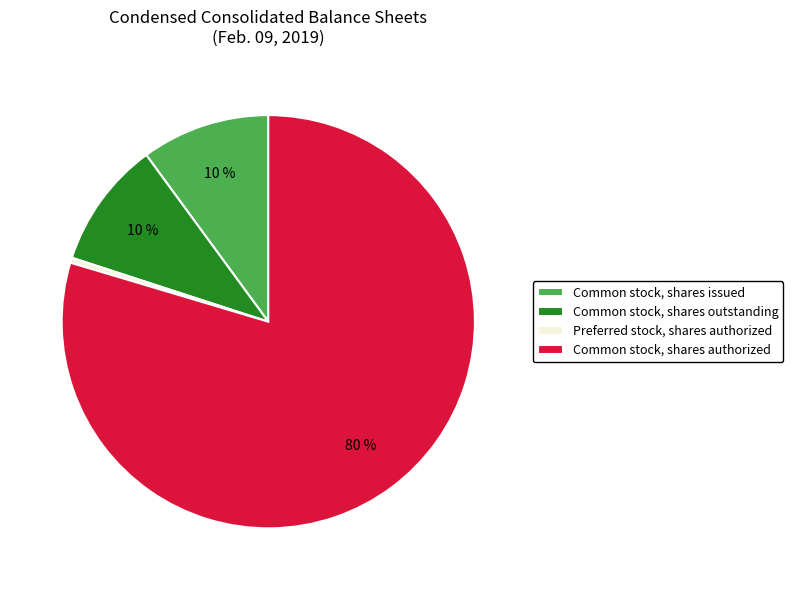

The Common stock, shares issued slice represents 10% of the pie. True or false?

True